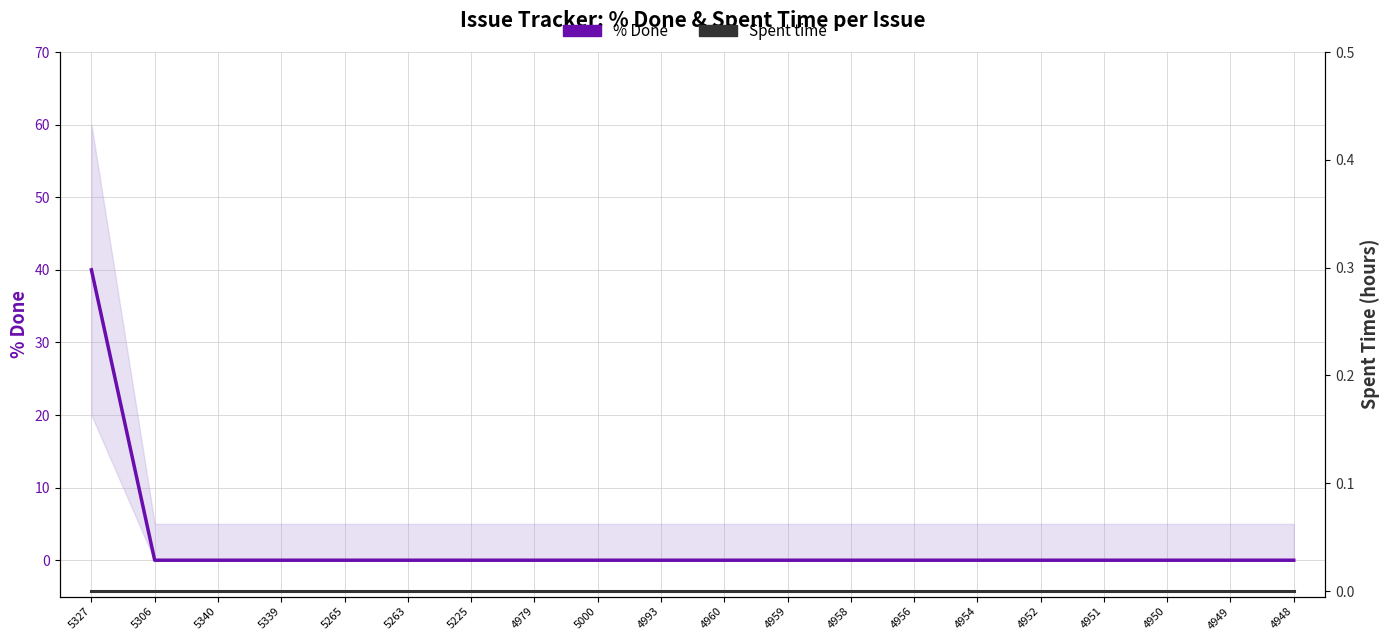

Reading left to right, extract all data points from this chart.

% Done: 40	0	0	0	0	0	0	0	0	0	0	0	0	0	0	0	0	0	0	0
Spent time: 0	0	0	0	0	0	0	0	0	0	0	0	0	0	0	0	0	0	0	0